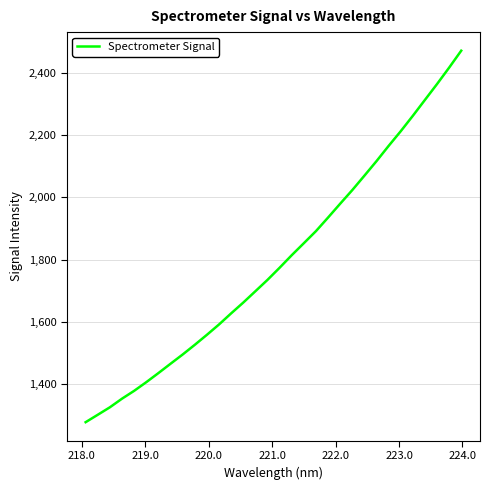

What is the maximum value shown in the chart?

2471.2